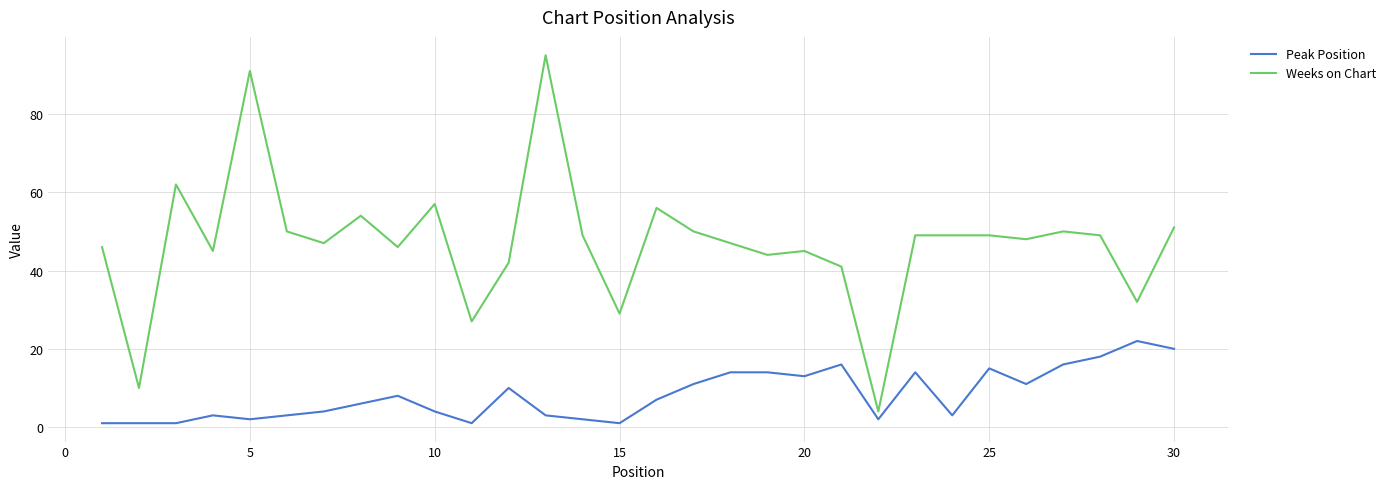

True or false: Peak Position and Weeks on Chart cross at least once.

False